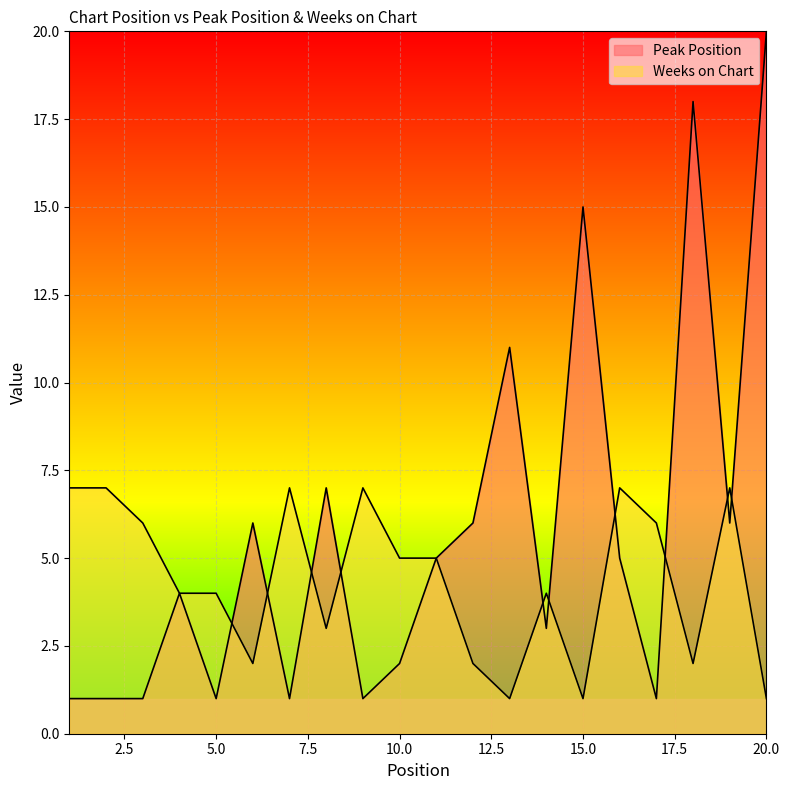

What is the difference between the second highest and second lowest values in the Weeks on Chart series?

6